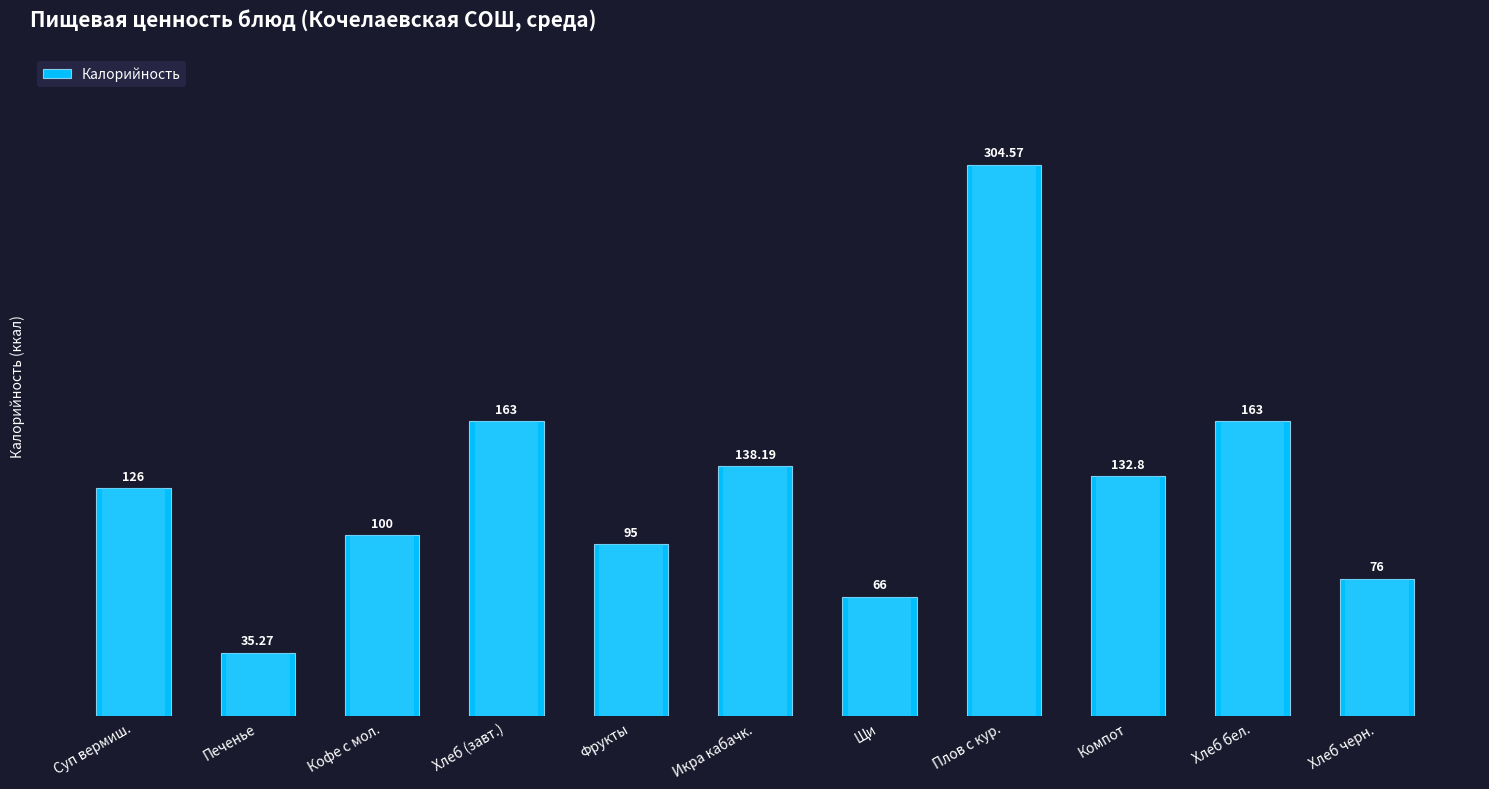

What is the greatest value displayed?

304.6